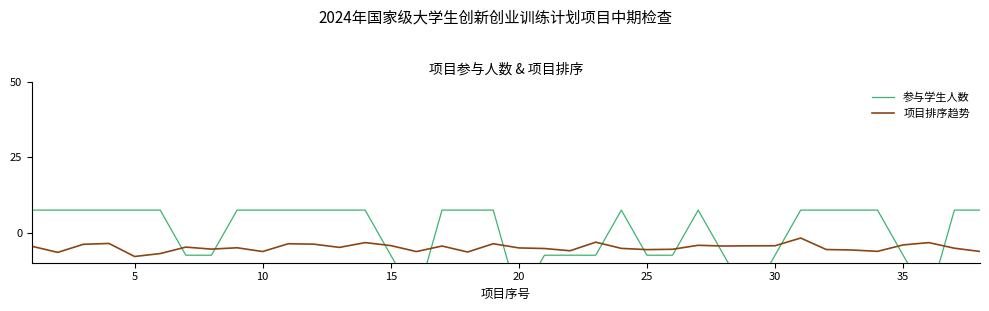

In 项目排序趋势, how many points are higher than both neighbors (excluding endpoints)?

11